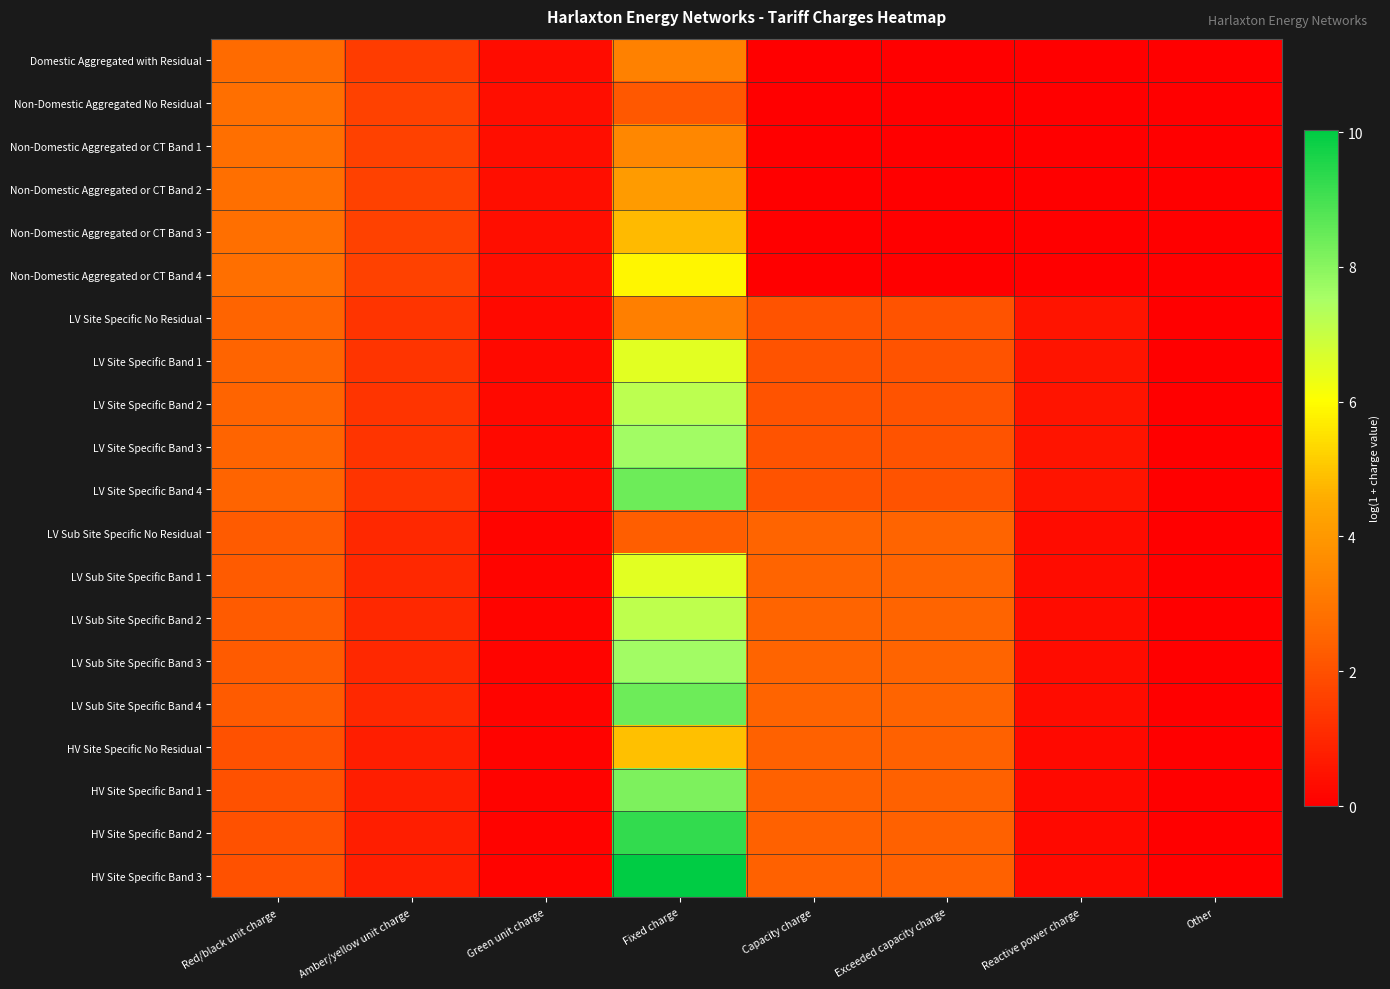

At Capacity charge, list the series in order from smallest to largest.

Domestic Aggregated with Residual, Non-Domestic Aggregated No Residual, Non-Domestic Aggregated or CT Band 1, Non-Domestic Aggregated or CT Band 2, Non-Domestic Aggregated or CT Band 3, Non-Domestic Aggregated or CT Band 4, LV Site Specific No Residual, LV Site Specific Band 1, LV Site Specific Band 2, LV Site Specific Band 3, LV Site Specific Band 4, HV Site Specific No Residual, HV Site Specific Band 1, HV Site Specific Band 2, HV Site Specific Band 3, LV Sub Site Specific No Residual, LV Sub Site Specific Band 1, LV Sub Site Specific Band 2, LV Sub Site Specific Band 3, LV Sub Site Specific Band 4